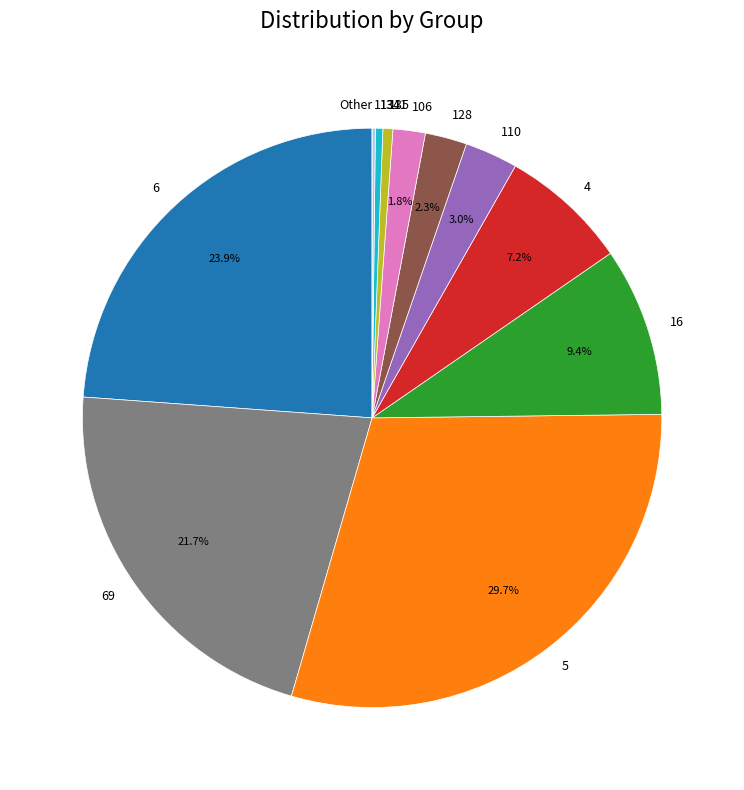

What percentage is NOT represented by 69?

78.3%